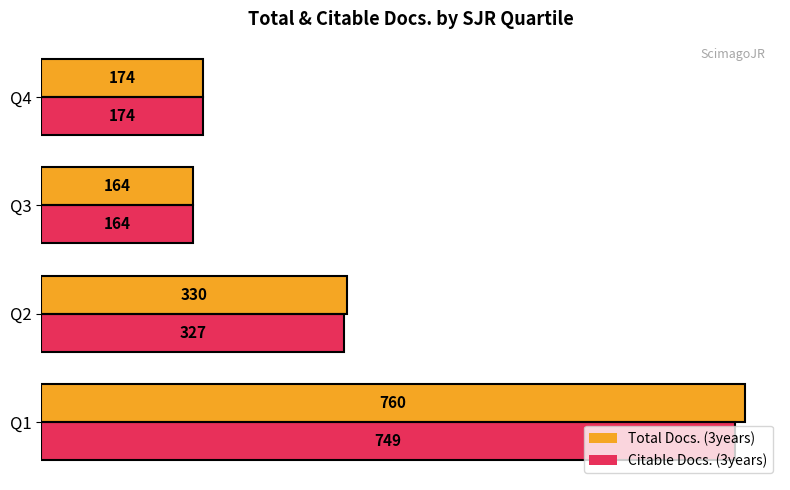

Which series has the largest total across all categories?

Total Docs. (3years)